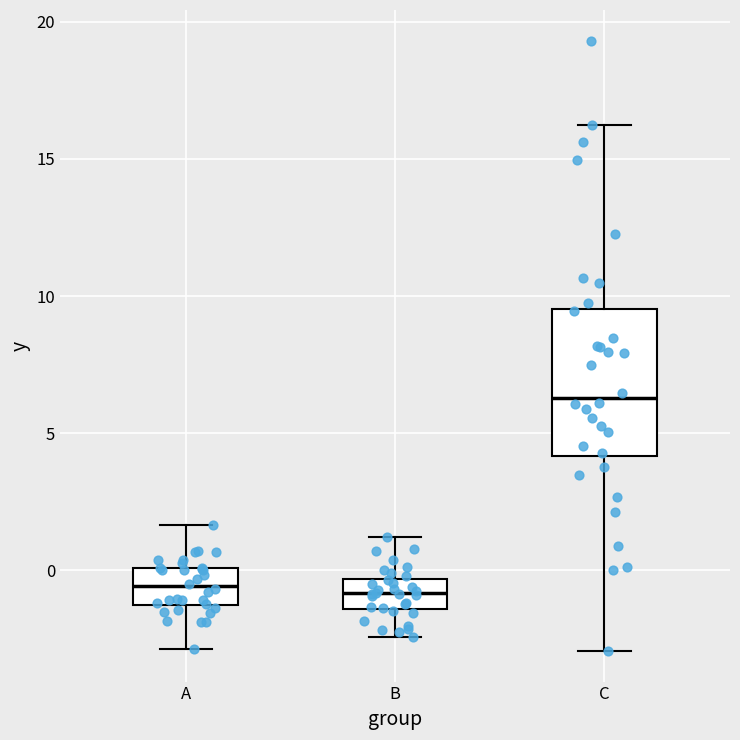

Which box's median line is the highest?

C